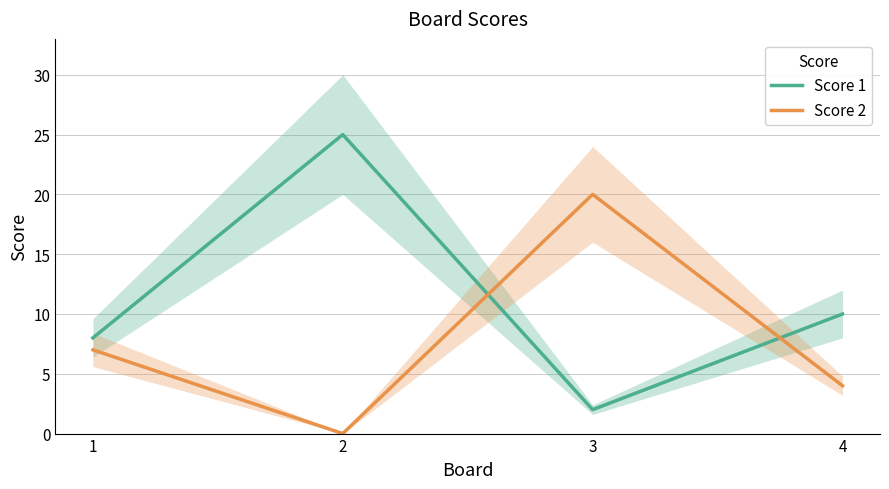

True or false: Score 2 has more than 1 interior local peaks.

False